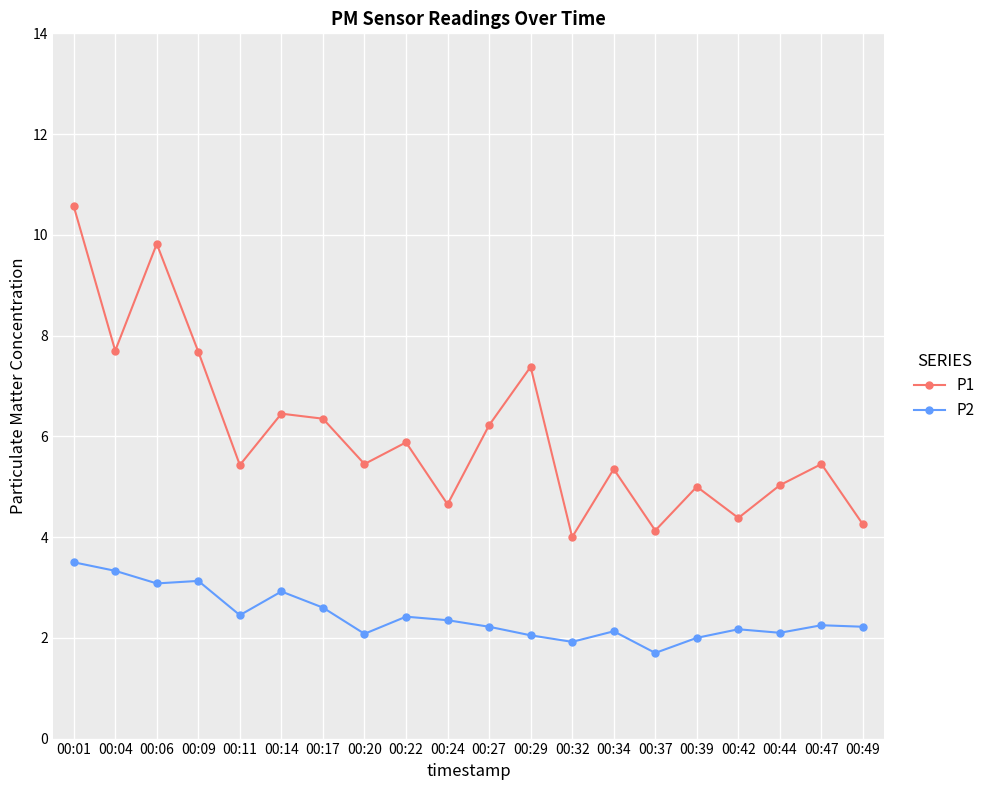

What is the value of the P1 point at the 16th from the left?

5.0